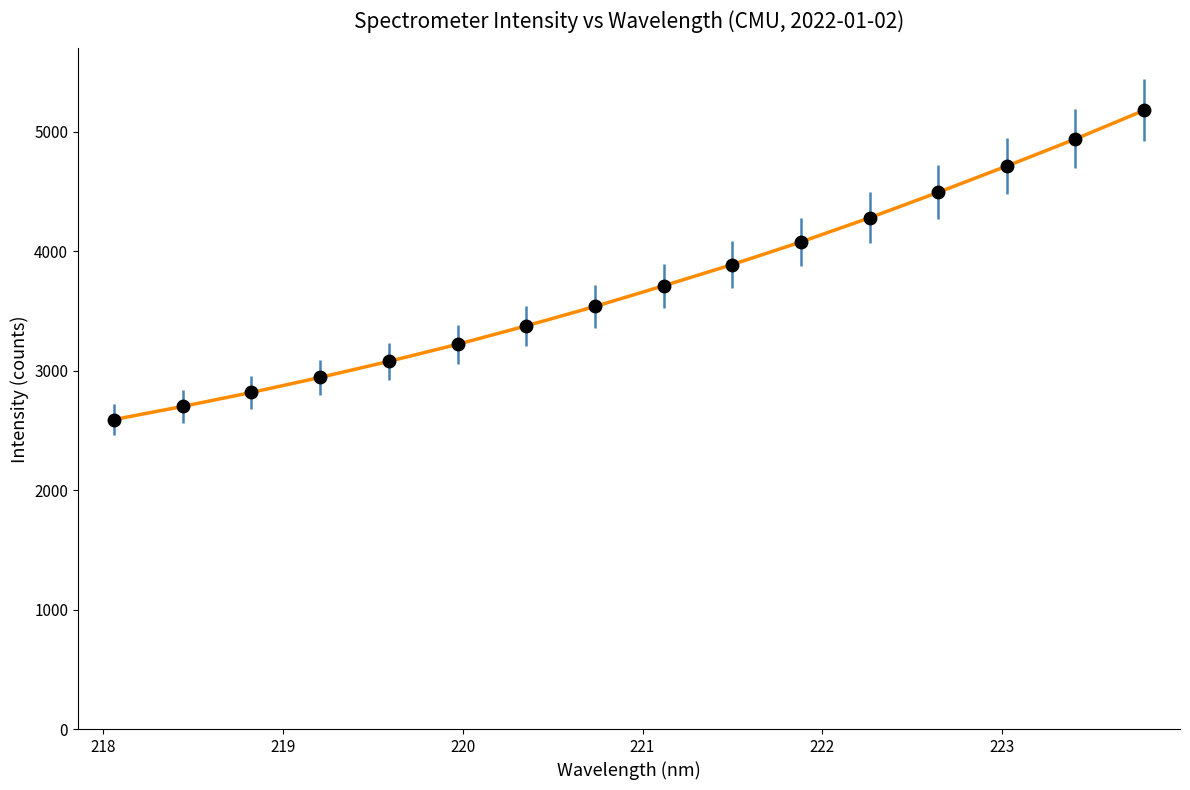

What is the difference between the maximum and minimum values?

2588.2